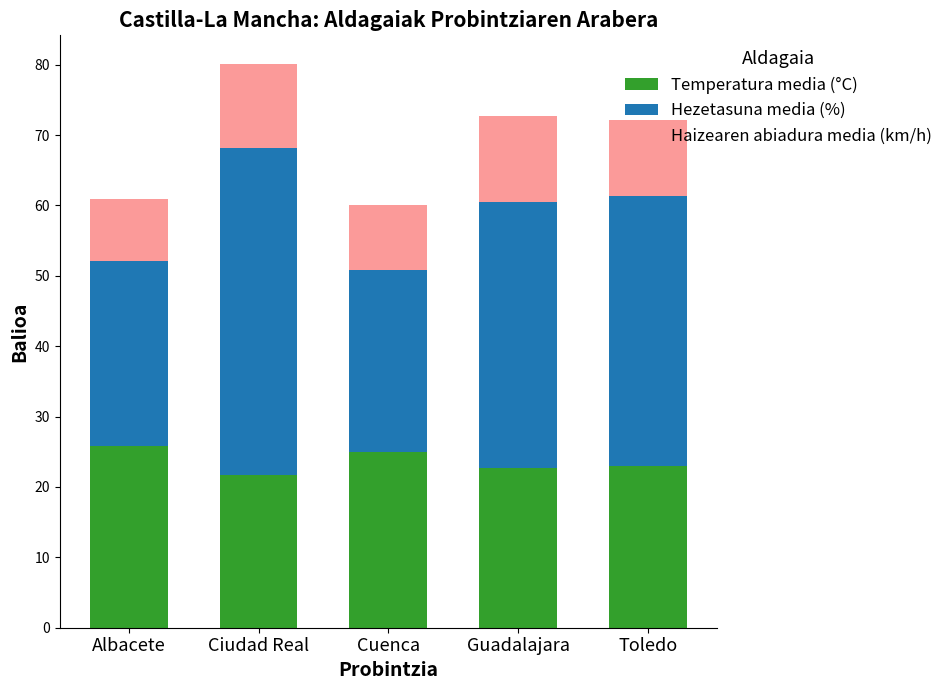

What is the difference between the second highest and second lowest values in the Temperatura media (°C) series?

2.3